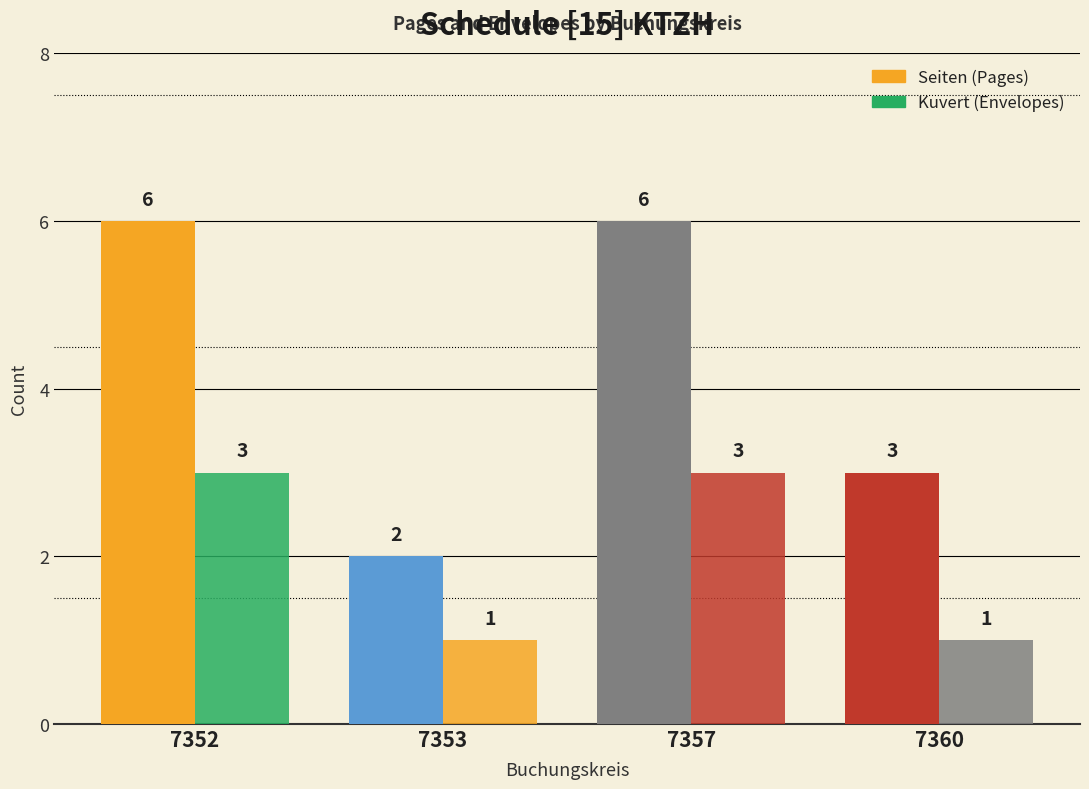

What is the maximum value for Kuvert?

3